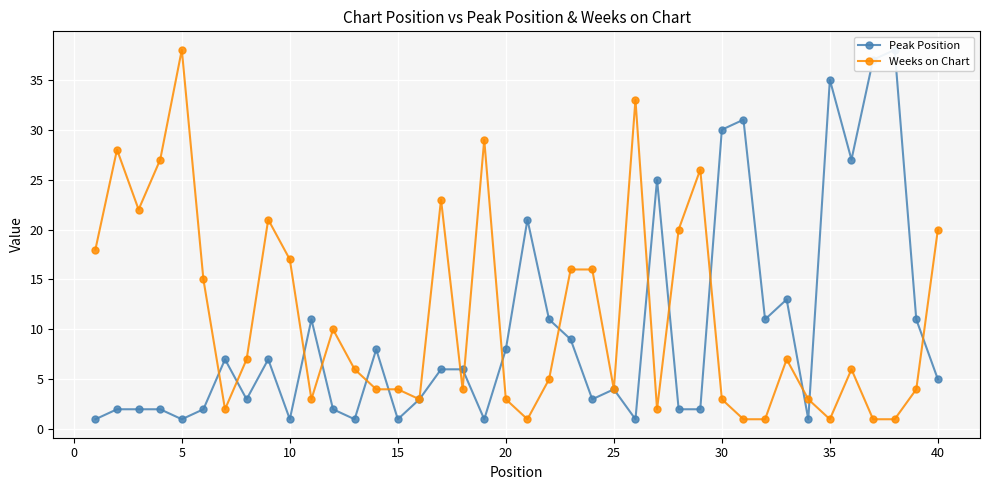

What is the highest value of the Weeks on Chart series?

38